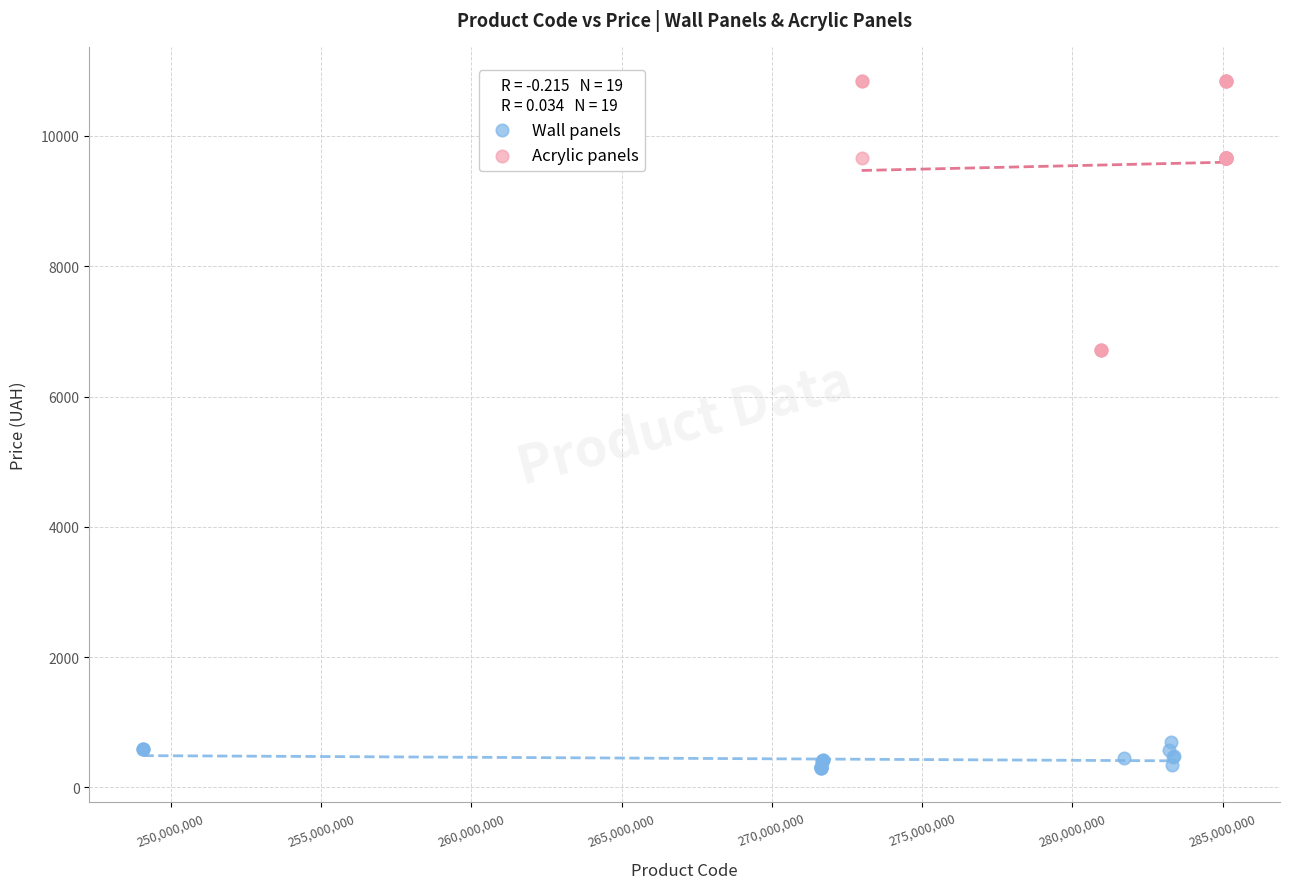

Which series contains the lowest Y value?

Wall panels